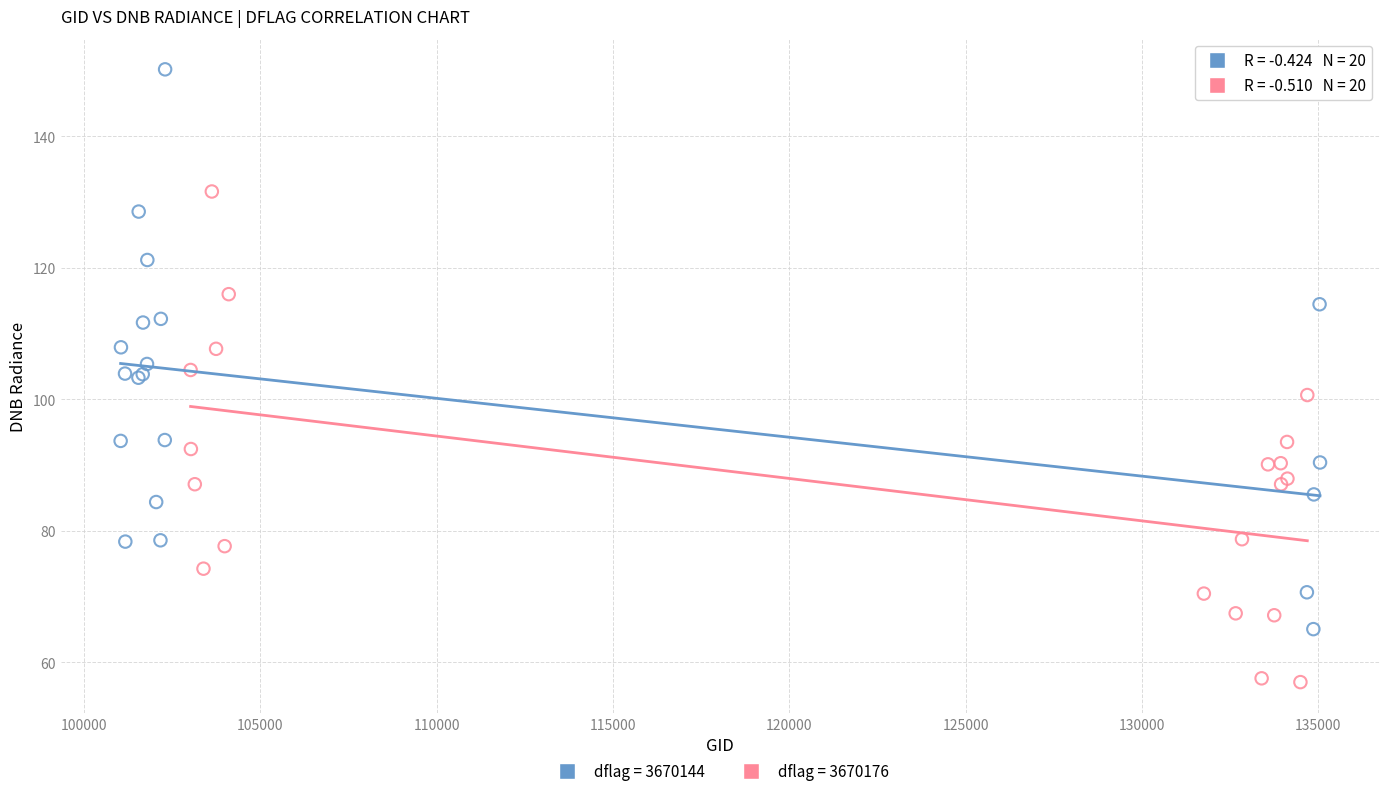

What are all the series names shown in the legend?

dflag = 3670144, dflag = 3670176